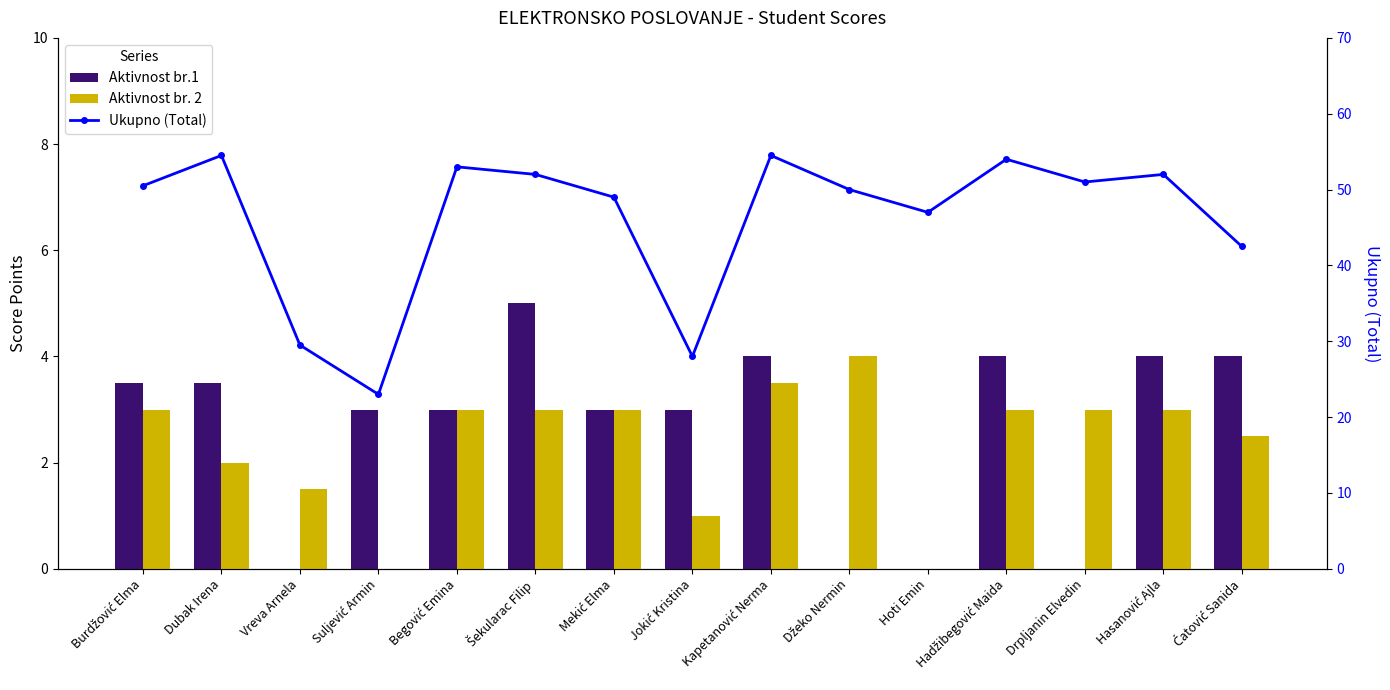

What is the difference between the Ukupno (Total) values at Burdžović Elma and Jokić Kristina?

22.5